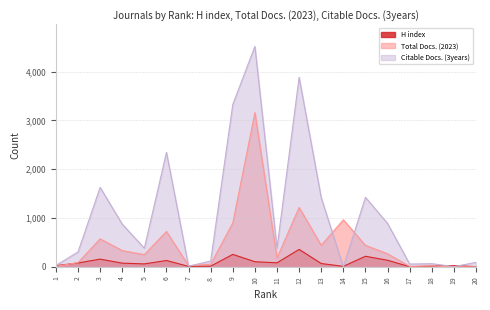

What is the total value across all series at 6?

3201